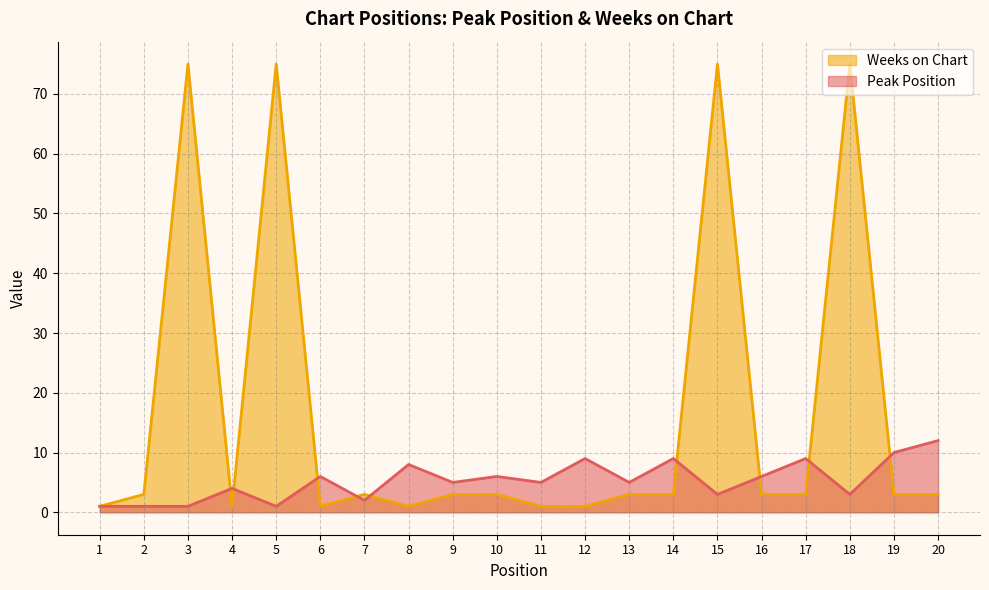

Is the value of Weeks on Chart at 19 greater than the value of Peak Position at 1?

Yes